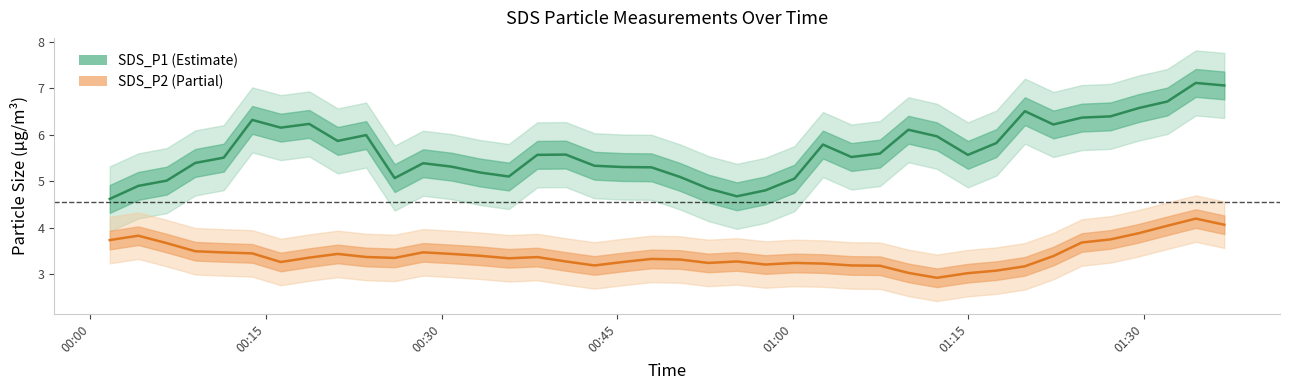

How many categories are shown in the chart?

40